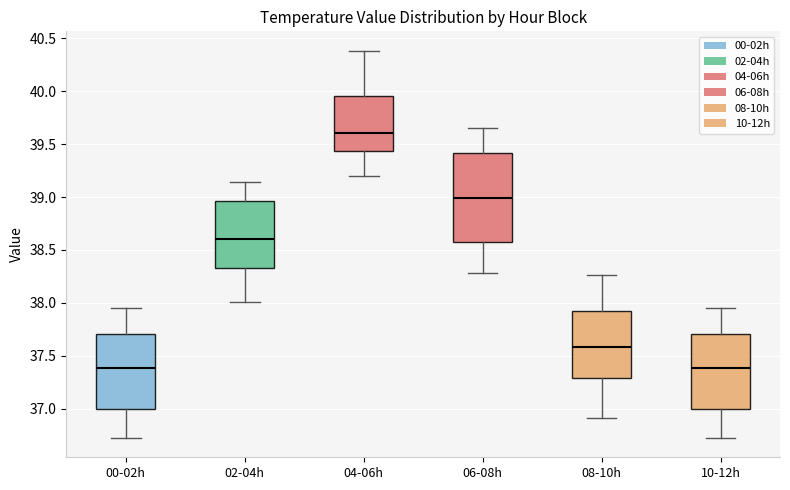

Reading left to right, transcribe this box plot: for each box, give where its median line is, the range the box spans, and where its two whiskers end, as read against the y-axis. The values are not printed on the chart, so give them approximately, as read against the axis.

00-02h: median 37.40, box 37.00 to 37.70, whiskers 36.75 to 37.95
02-04h: median 38.60, box 38.35 to 38.95, whiskers 38.00 to 39.15
04-06h: median 39.60, box 39.45 to 39.95, whiskers 39.20 to 40.40
06-08h: median 39.00, box 38.60 to 39.40, whiskers 38.30 to 39.65
08-10h: median 37.60, box 37.30 to 37.95, whiskers 36.90 to 38.25
10-12h: median 37.40, box 37.00 to 37.70, whiskers 36.75 to 37.95